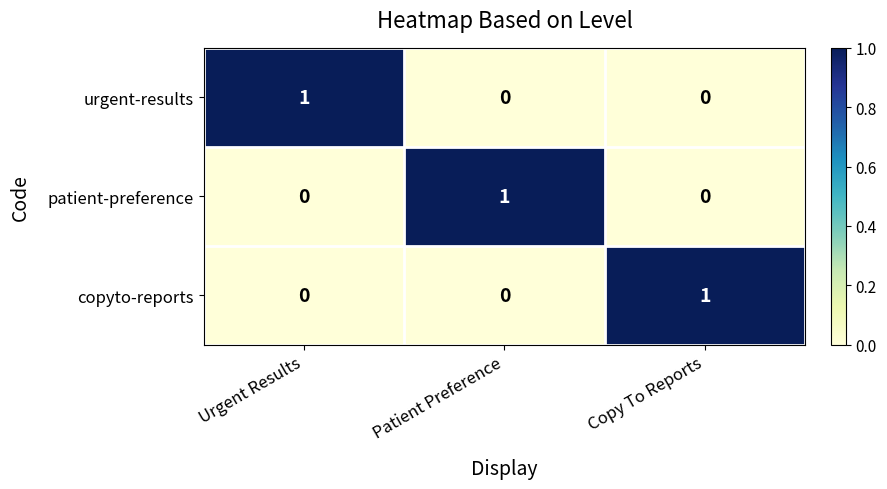

At how many categories does at least one series exceed 0?

3